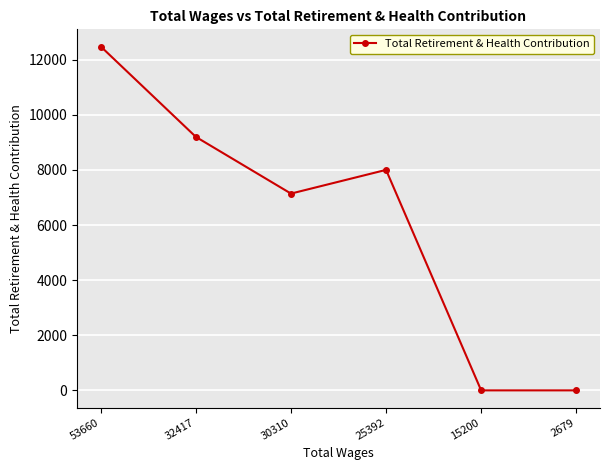

Does the chart have visible grid lines?

Yes